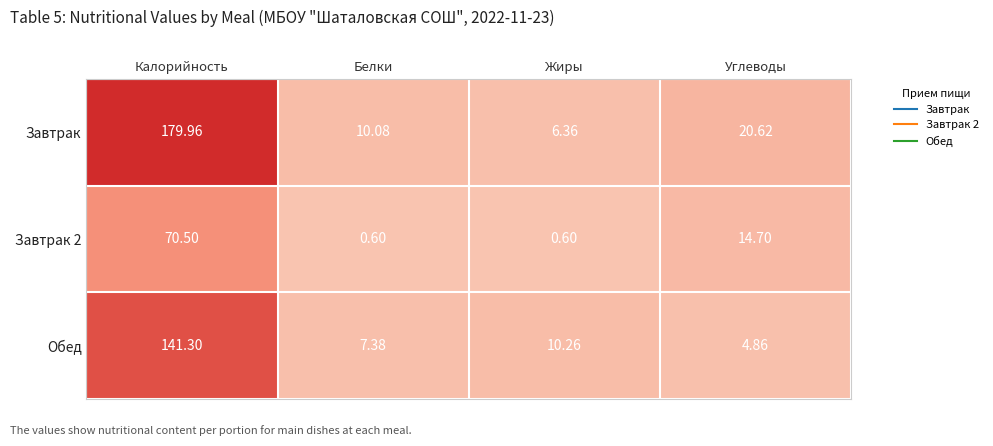

Which series has the widest spread of values?

Завтрак